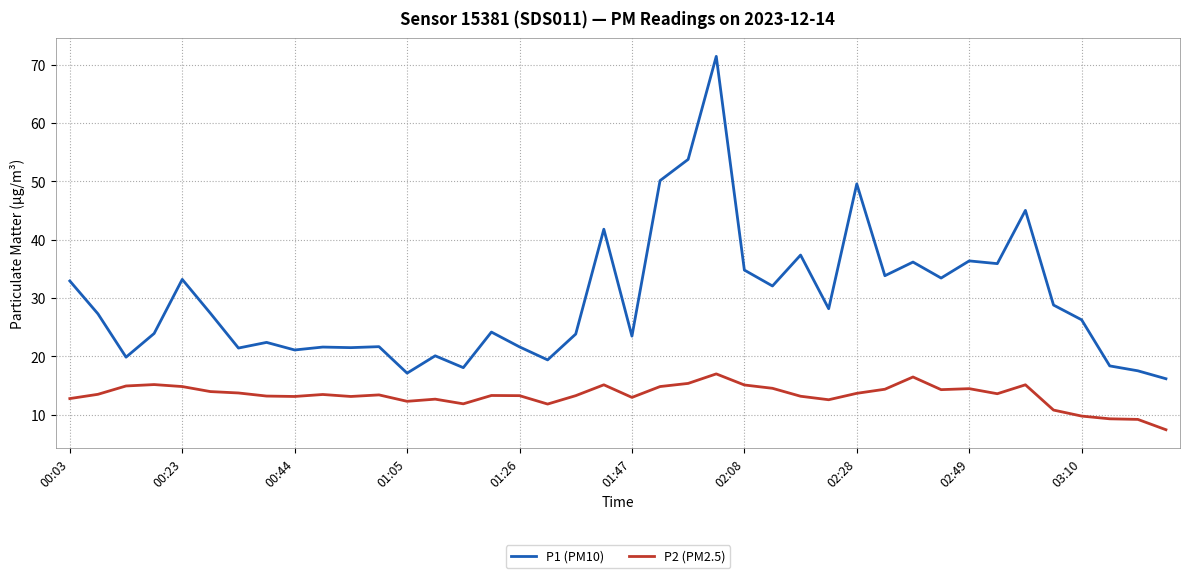

In P1 (PM10), how many points are higher than both neighbors (excluding endpoints)?

13